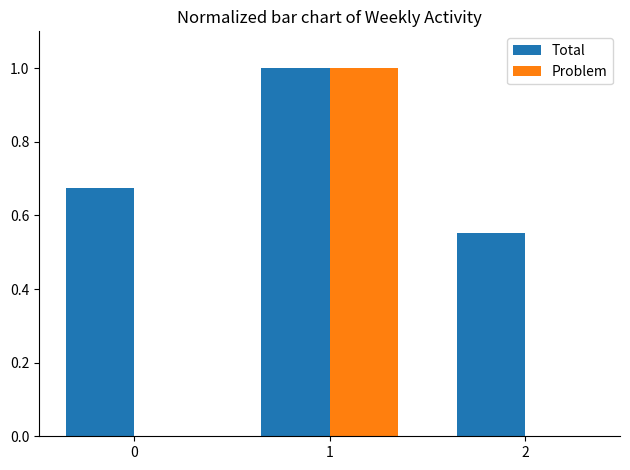

Is the value of Problem at 2 greater than the value of Total at 2?

No